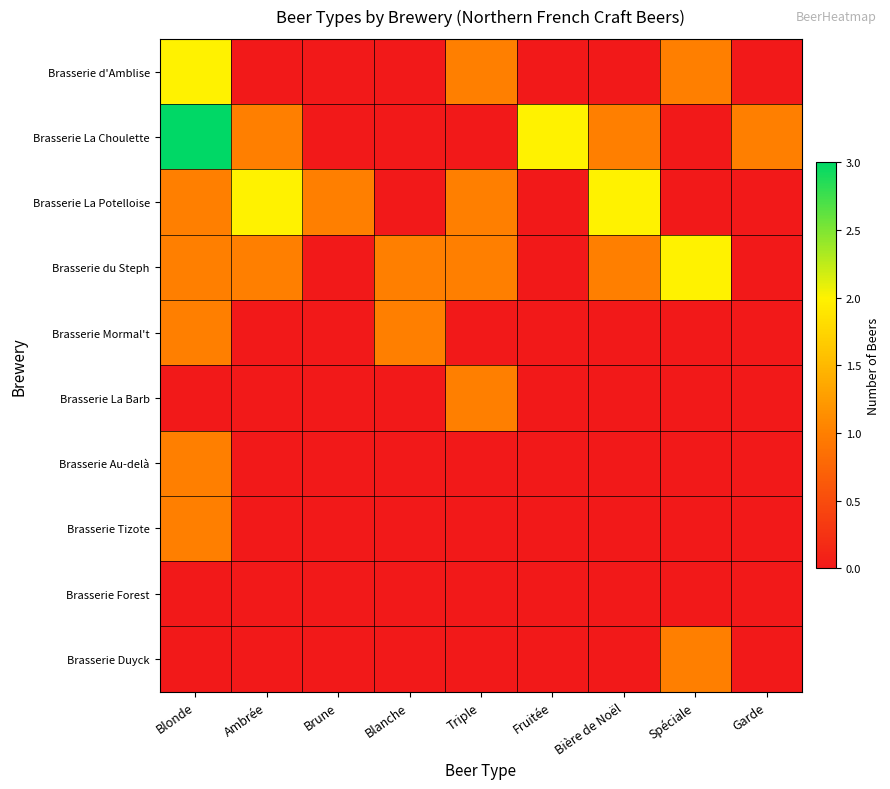

At Garde, list the series in order from largest to smallest.

Brasserie La Choulette, Brasserie d'Amblise, Brasserie La Potelloise, Brasserie du Steph, Brasserie Mormal't, Brasserie La Barb, Brasserie Au-delà, Brasserie Tizote, Brasserie Forest, Brasserie Duyck